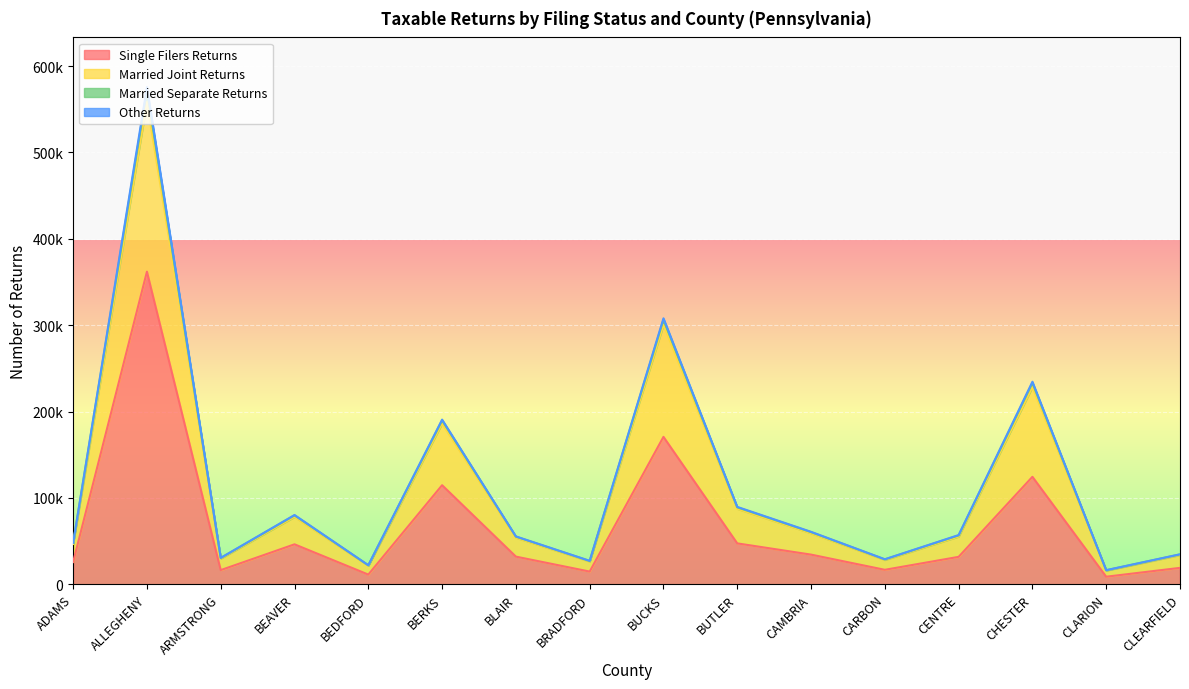

How many interior local peaks does the Single Filers Returns series have?

5